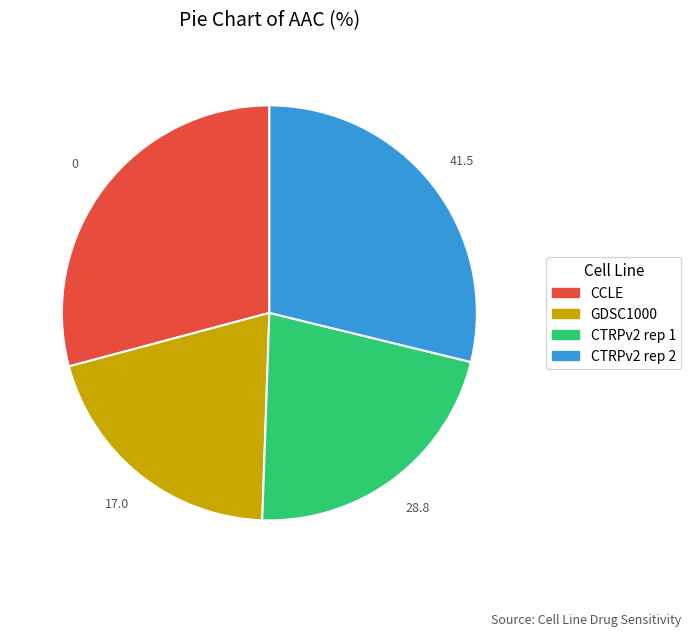

Which slice is the smallest?

GDSC1000